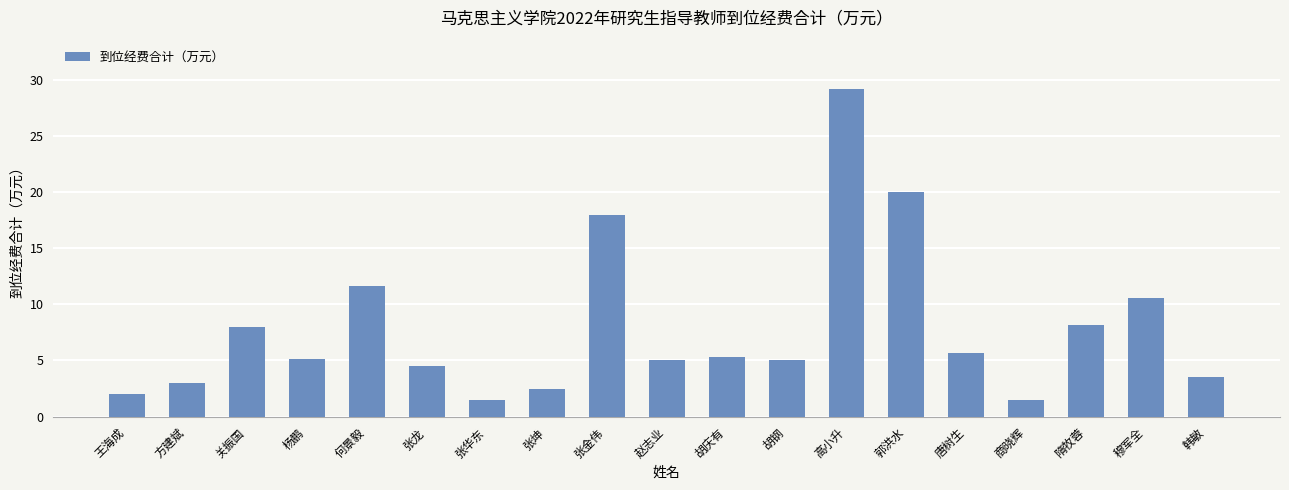

What is the label of the 11th bar from the left?

胡庆有